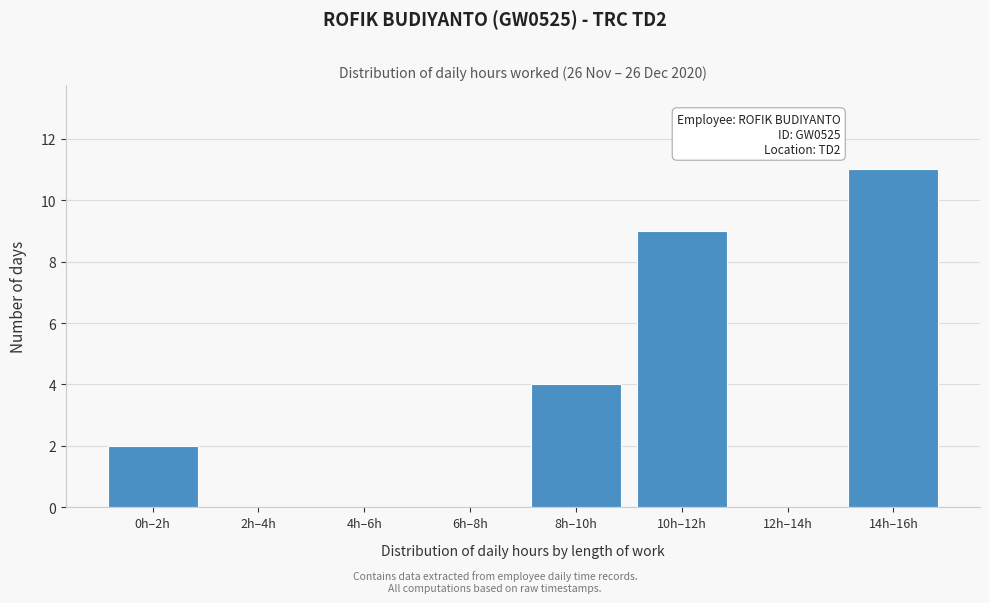

Reading left to right, what are all the values shown in this chart?

0h–2h=2	2h–4h=0	4h–6h=0	6h–8h=0	8h–10h=4	10h–12h=9	12h–14h=0	14h–16h=11